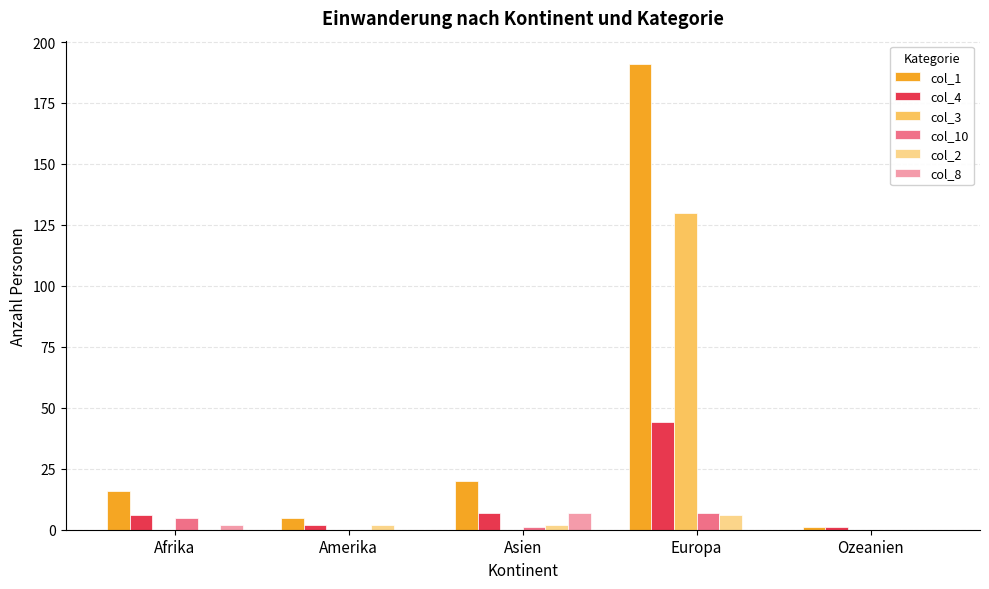

Reading left to right, extract all data points from this chart.

col_1: Afrika=16	Amerika=5	Asien=20	Europa=191	Ozeanien=1
col_4: Afrika=6	Amerika=2	Asien=7	Europa=44	Ozeanien=1
col_3: Afrika=0	Amerika=0	Asien=0	Europa=130	Ozeanien=0
col_10: Afrika=5	Amerika=0	Asien=1	Europa=7	Ozeanien=0
col_2: Afrika=0	Amerika=2	Asien=2	Europa=6	Ozeanien=0
col_8: Afrika=2	Amerika=0	Asien=7	Europa=0	Ozeanien=0